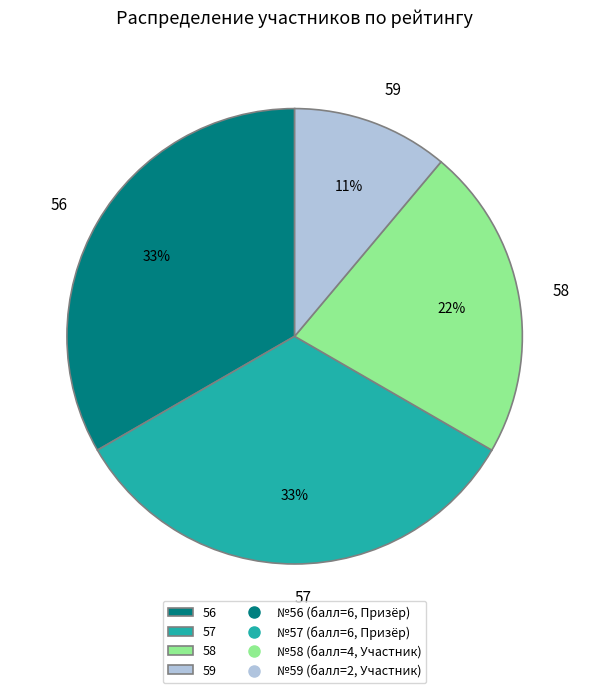

How many segments does this pie chart have?

4